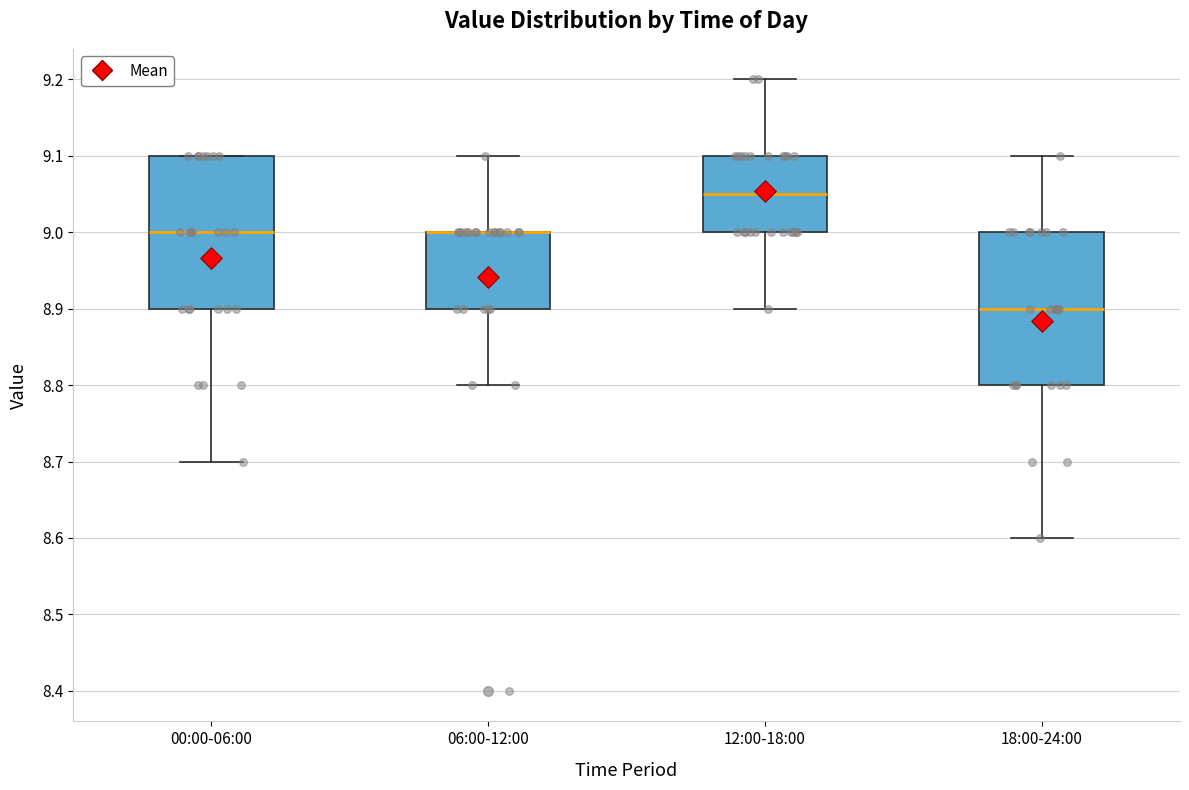

Reading left to right, read every box against the y-axis: the position of its median line, the range the box covers, and the ends of its whiskers. The values are not printed on the chart, so give them approximately, as read against the axis.

00:00-06:00: median 9.00, box 8.90 to 9.10, whiskers 8.70 to 9.10
06:00-12:00: median 9.00 (drawn on the box's upper edge), box 8.90 to 9.00, whiskers 8.80 to 9.10
12:00-18:00: median 9.05, box 9.00 to 9.10, whiskers 8.90 to 9.20
18:00-24:00: median 8.90, box 8.80 to 9.00, whiskers 8.60 to 9.10